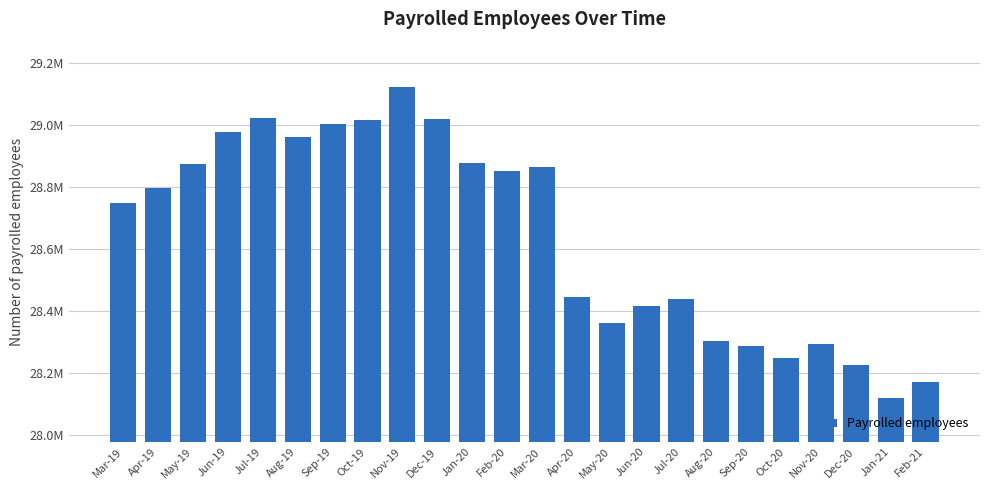

List the labels in order of value, largest first.

Nov-19, Jul-19, Dec-19, Oct-19, Sep-19, Jun-19, Aug-19, Jan-20, May-19, Mar-20, Feb-20, Apr-19, Mar-19, Apr-20, Jul-20, Jun-20, May-20, Aug-20, Nov-20, Sep-20, Oct-20, Dec-20, Feb-21, Jan-21